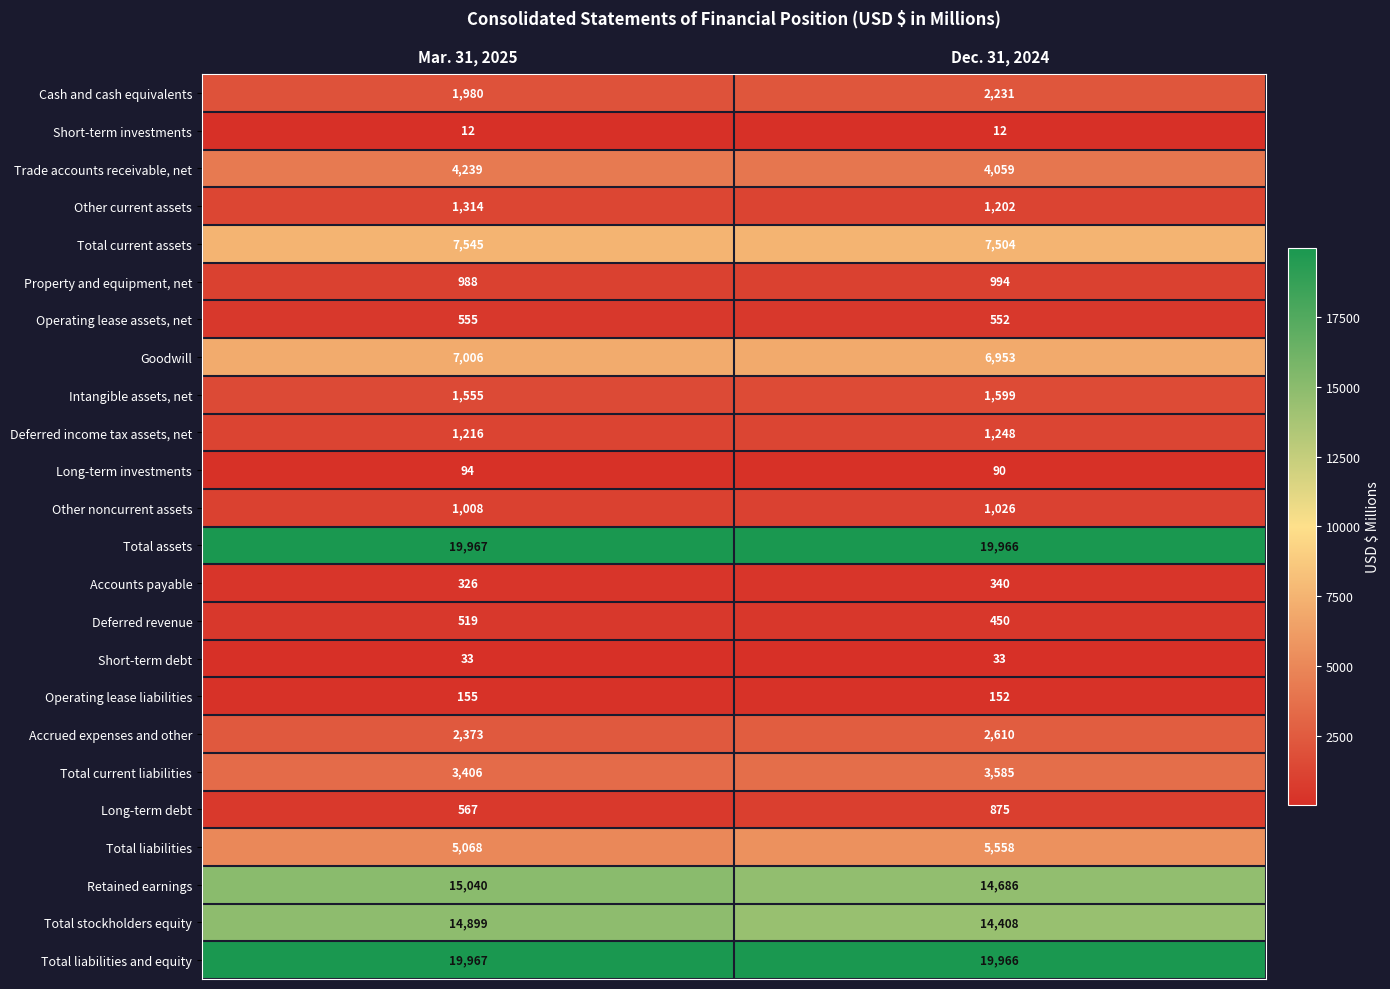

Which series has the widest spread of values?

Total stockholders equity